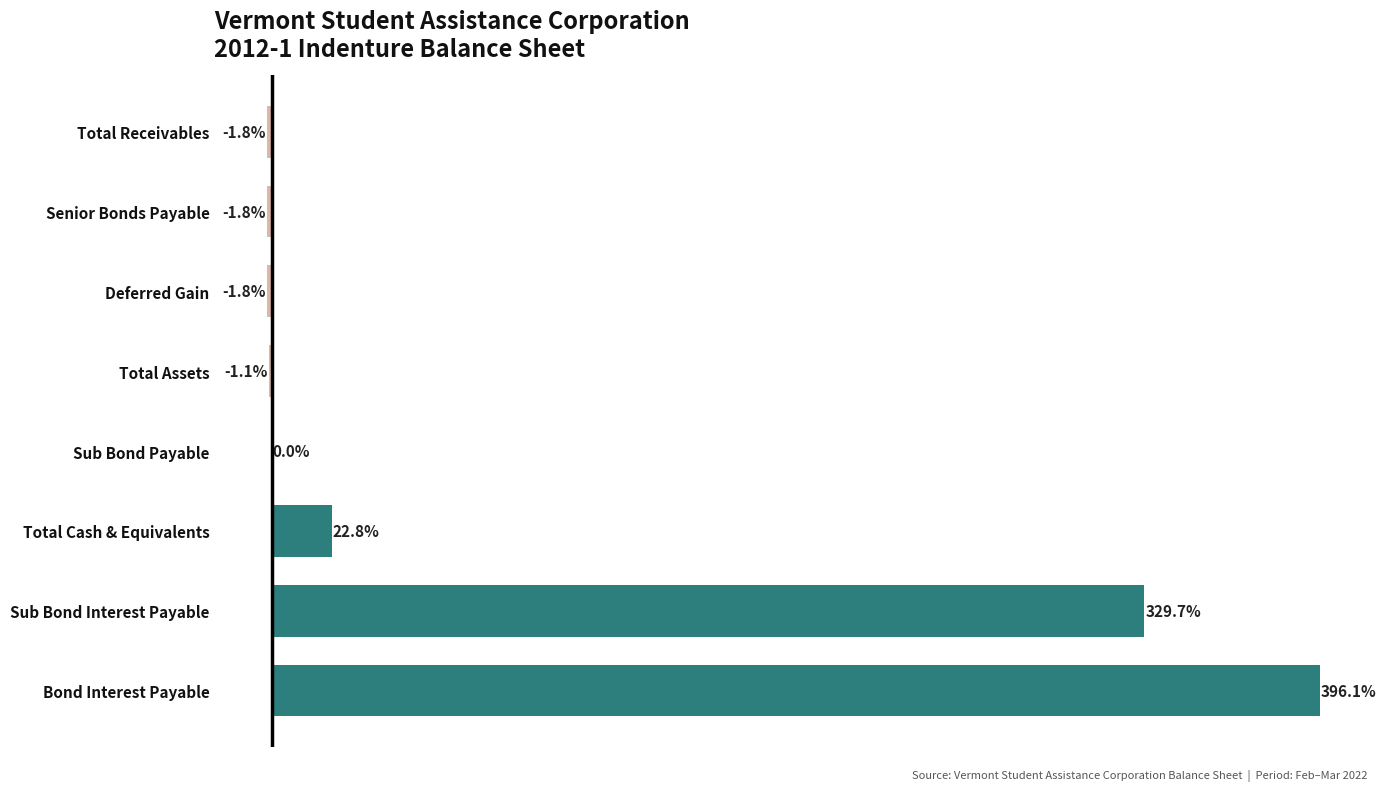

Which label corresponds to the largest value in the chart?

Bond Interest Payable